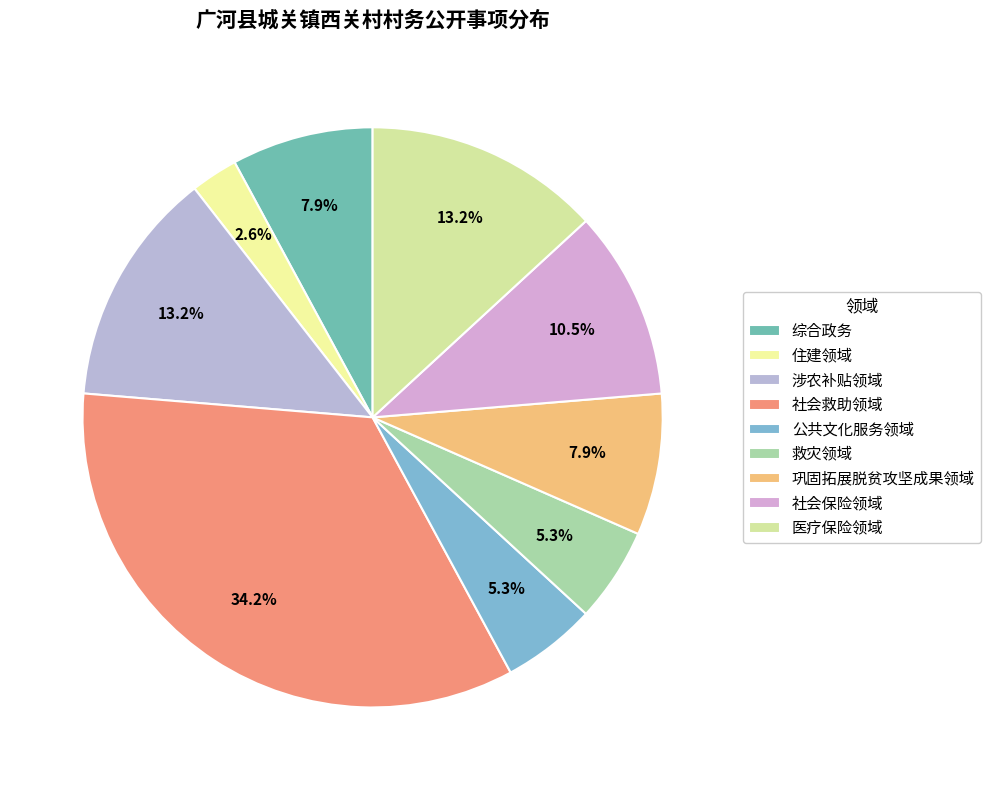

Approximately how many times larger is the value at 社会救助领域 compared to 住建领域?

13.0